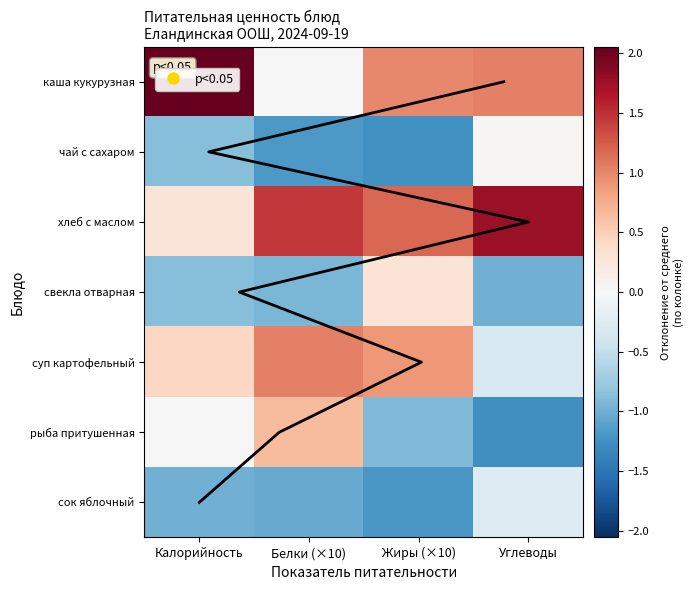

What is the difference between the maximum and second lowest values in the рыба притушенная series?

1.6